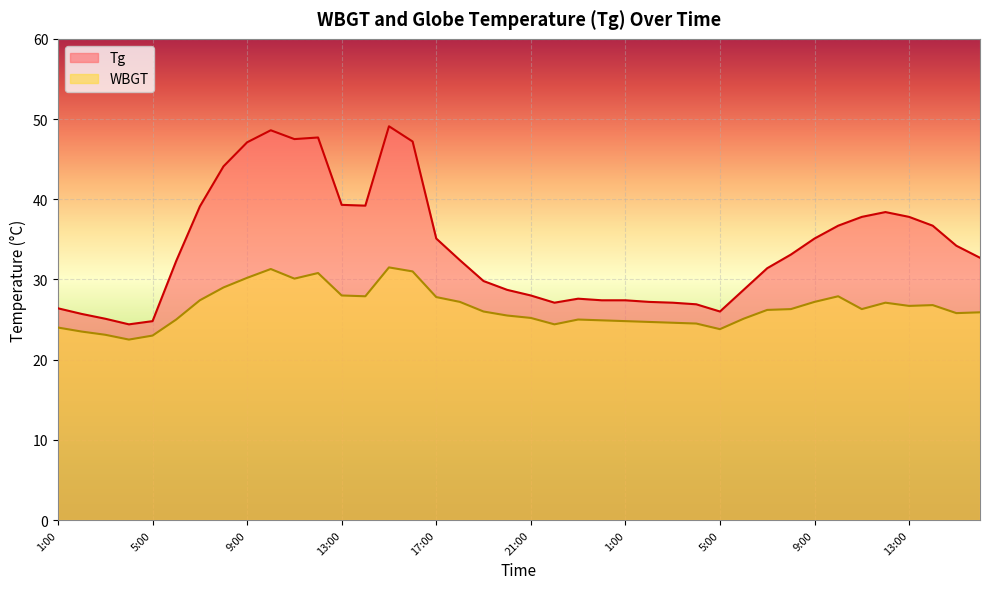

At how many categories does at least one series exceed 33?

19